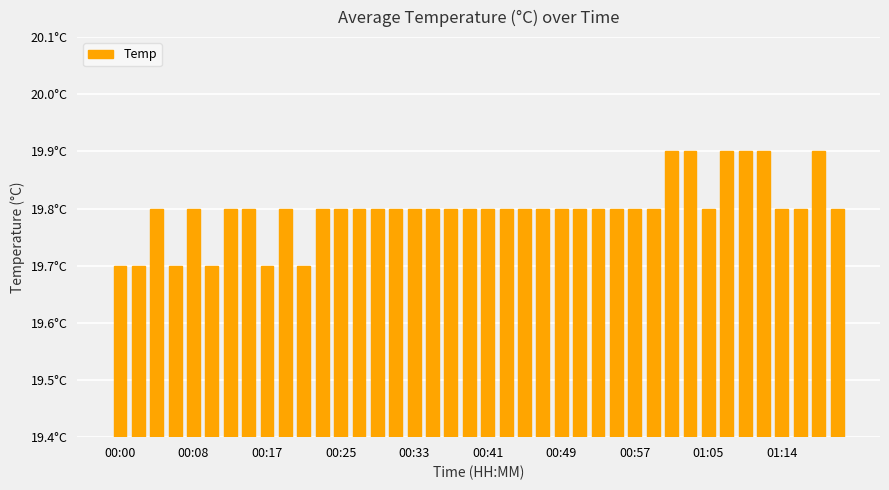

What is the difference between the maximum and second lowest values?

0.2